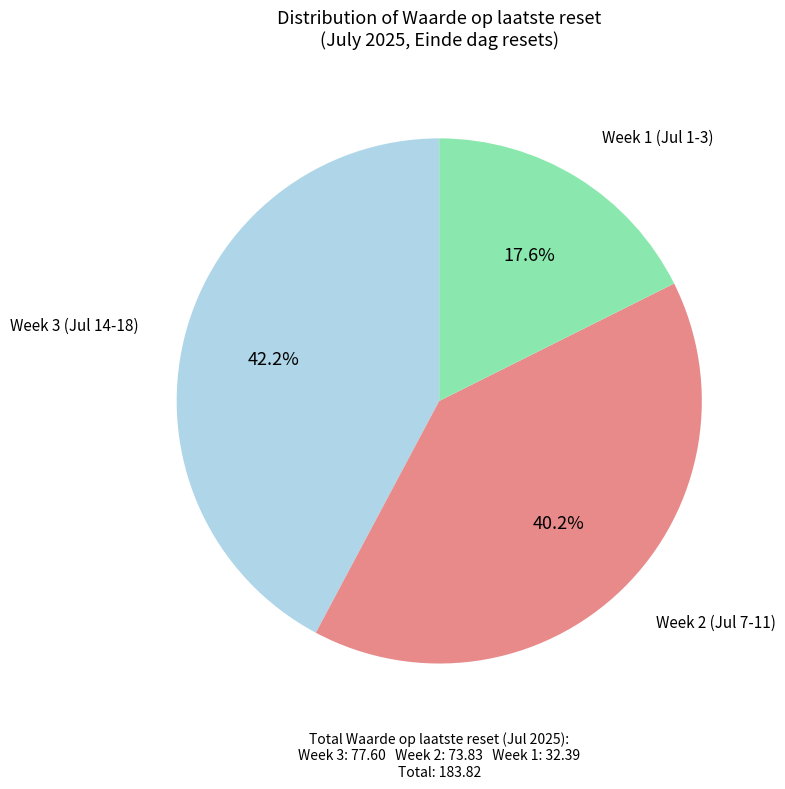

To the nearest percent, what is the average slice percentage?

33%